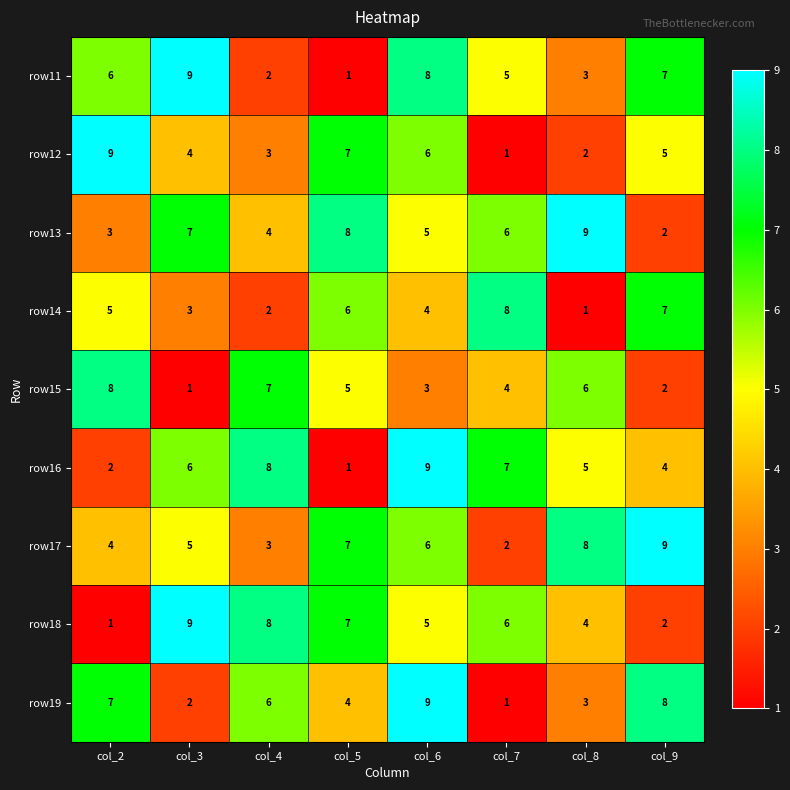

What is the difference between the maximum and minimum values in the row13 series?

7